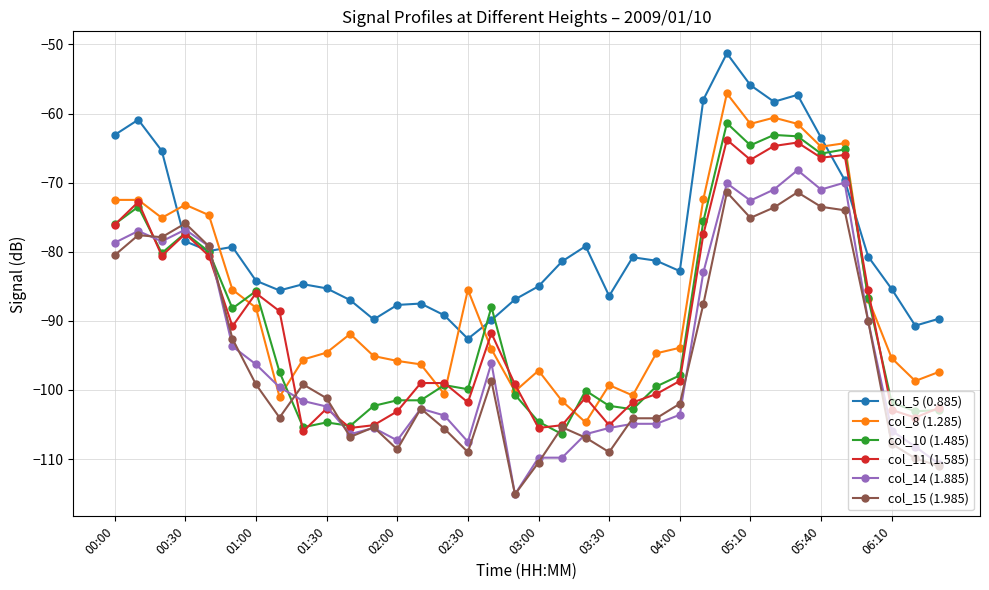

True or false: col_15 (1.985) and col_8 (1.285) cross at least once.

False